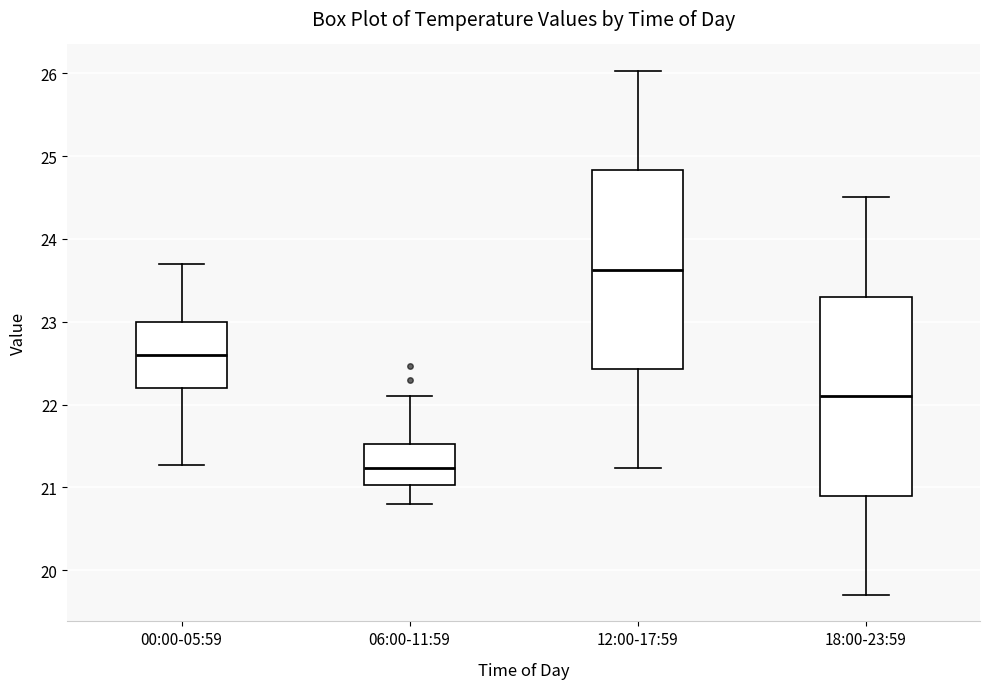

Reading left to right, transcribe this box plot: for each box, give where its median line is, the range the box spans, and where its two whiskers end, as read against the y-axis. The values are not printed on the chart, so give them approximately, as read against the axis.

00:00-05:59: median 22.6, box 22.2 to 23.0, whiskers 21.3 to 23.7
06:00-11:59: median 21.2, box 21.0 to 21.5, whiskers 20.8 to 22.1
12:00-17:59: median 23.6, box 22.4 to 24.8, whiskers 21.2 to 26.0
18:00-23:59: median 22.1, box 20.9 to 23.3, whiskers 19.7 to 24.5